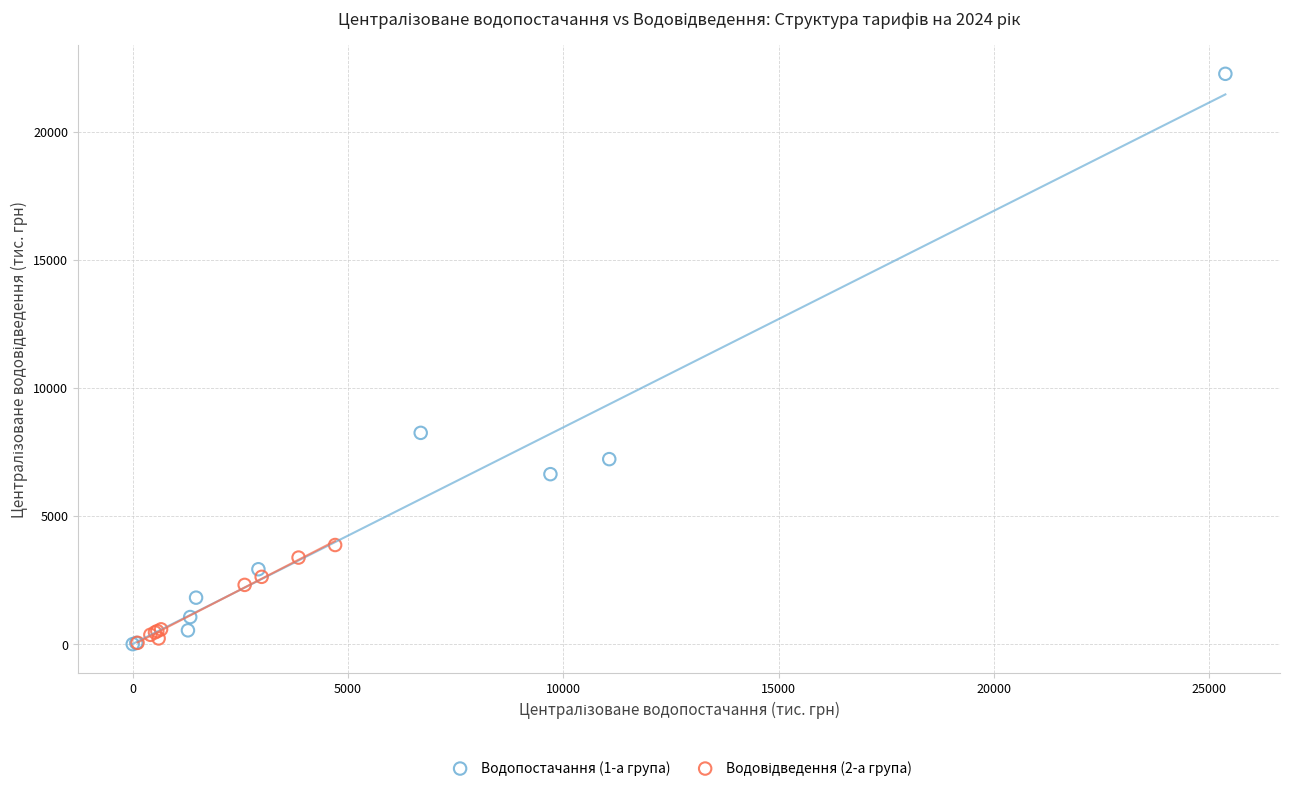

Which series has the largest Y range (max minus min)?

Водопостачання (1-а група)